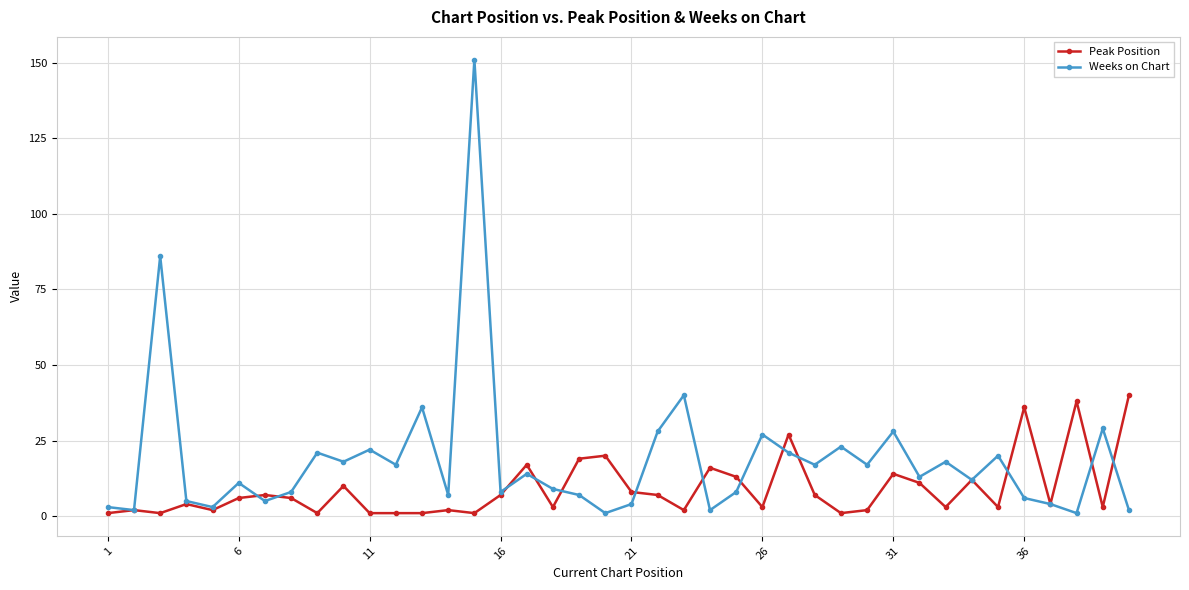

List the series in order of their peak value, highest first.

Weeks on Chart, Peak Position